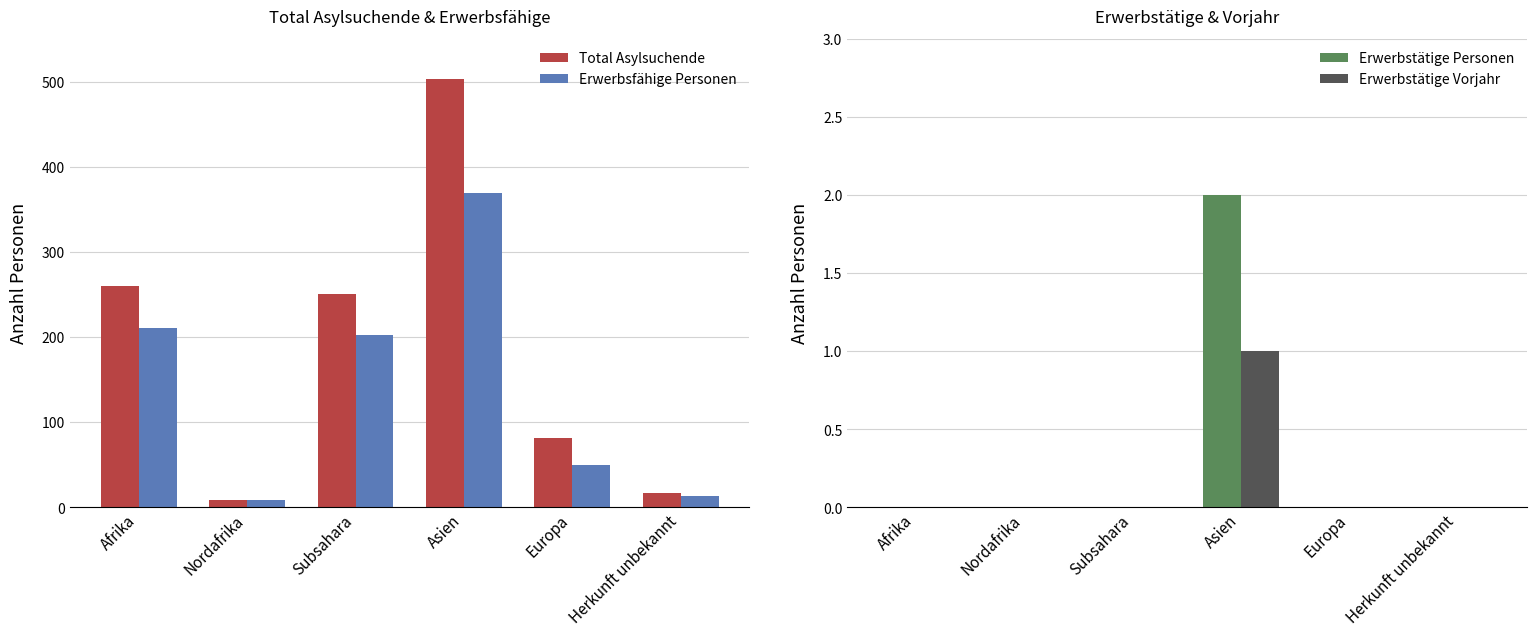

Which category has the lowest value across all series?

Afrika